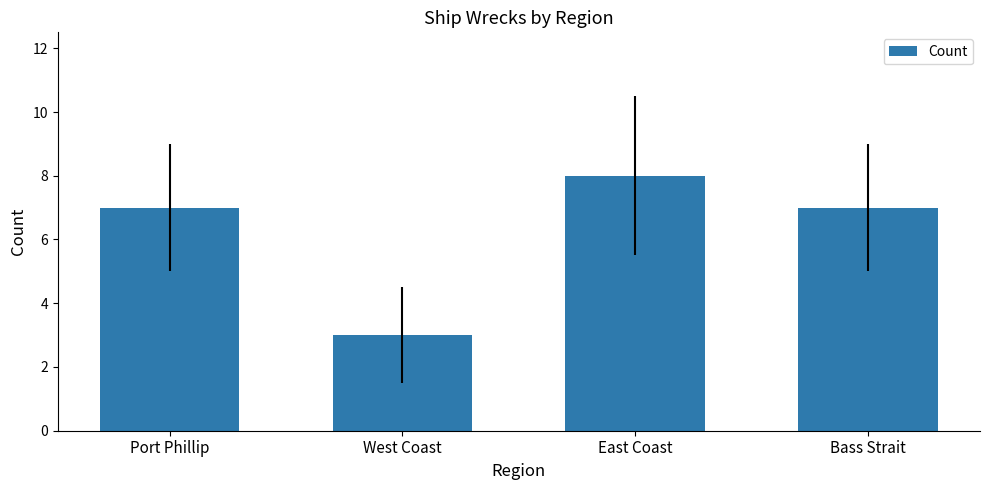

Does the chart contain stacked bars?

No